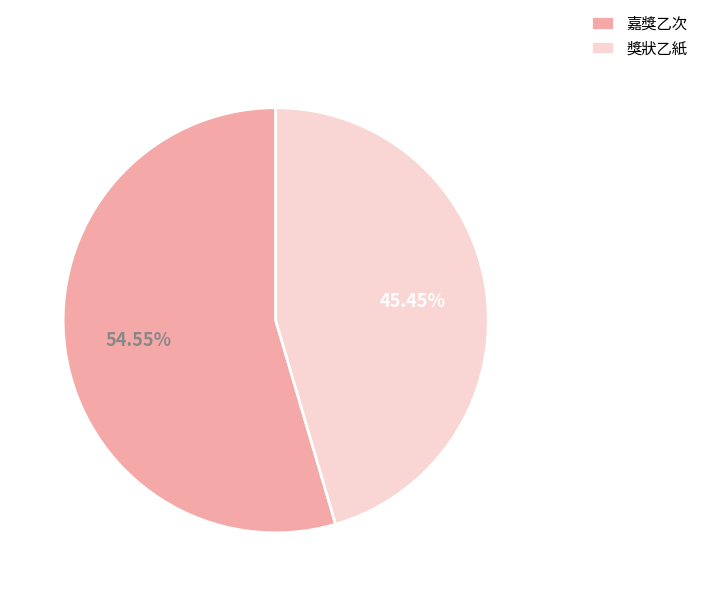

To the nearest percent, what is the average slice percentage?

50%